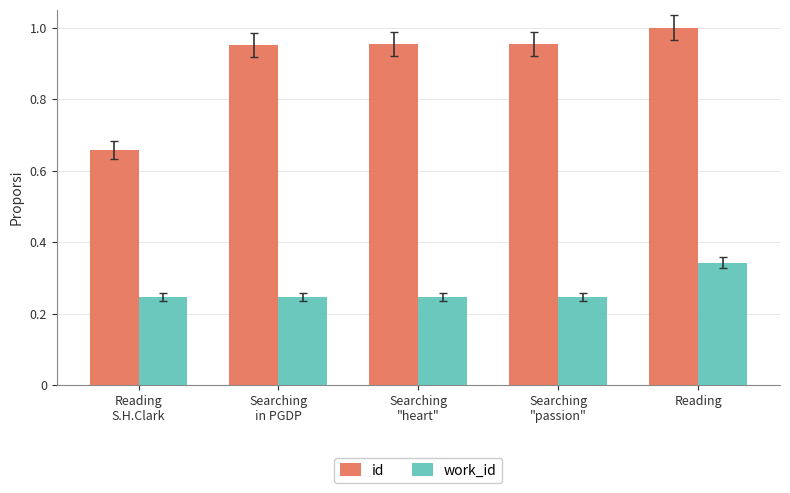

List the series in order of their peak value, lowest first.

work_id, id